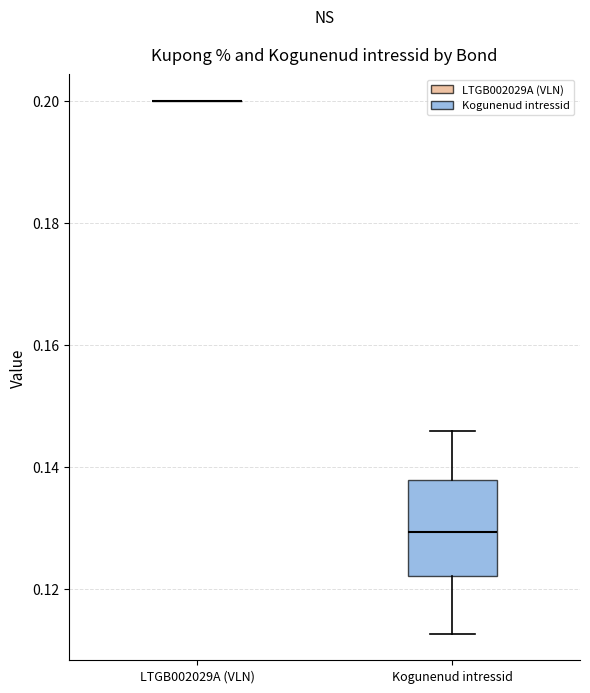

Which box is the tallest, from its lower edge to its upper edge?

Kogunenud intressid